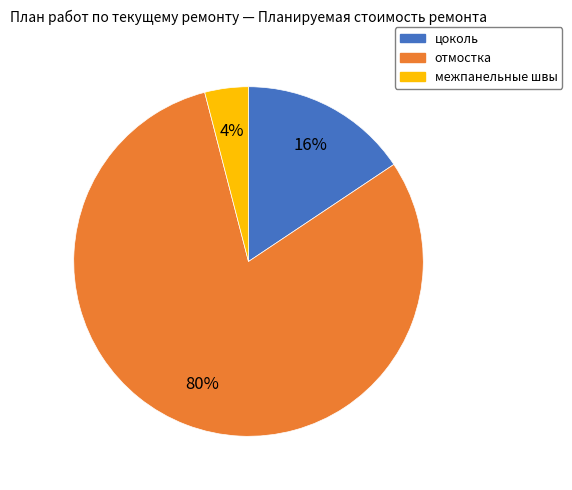

Which category has the biggest portion of the pie?

отмостка